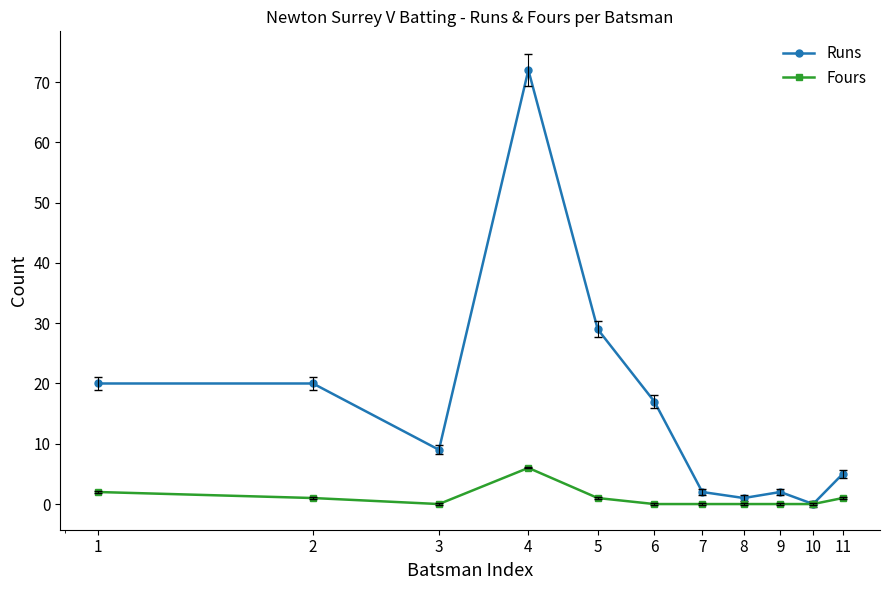

Which series has the widest spread of values?

Runs